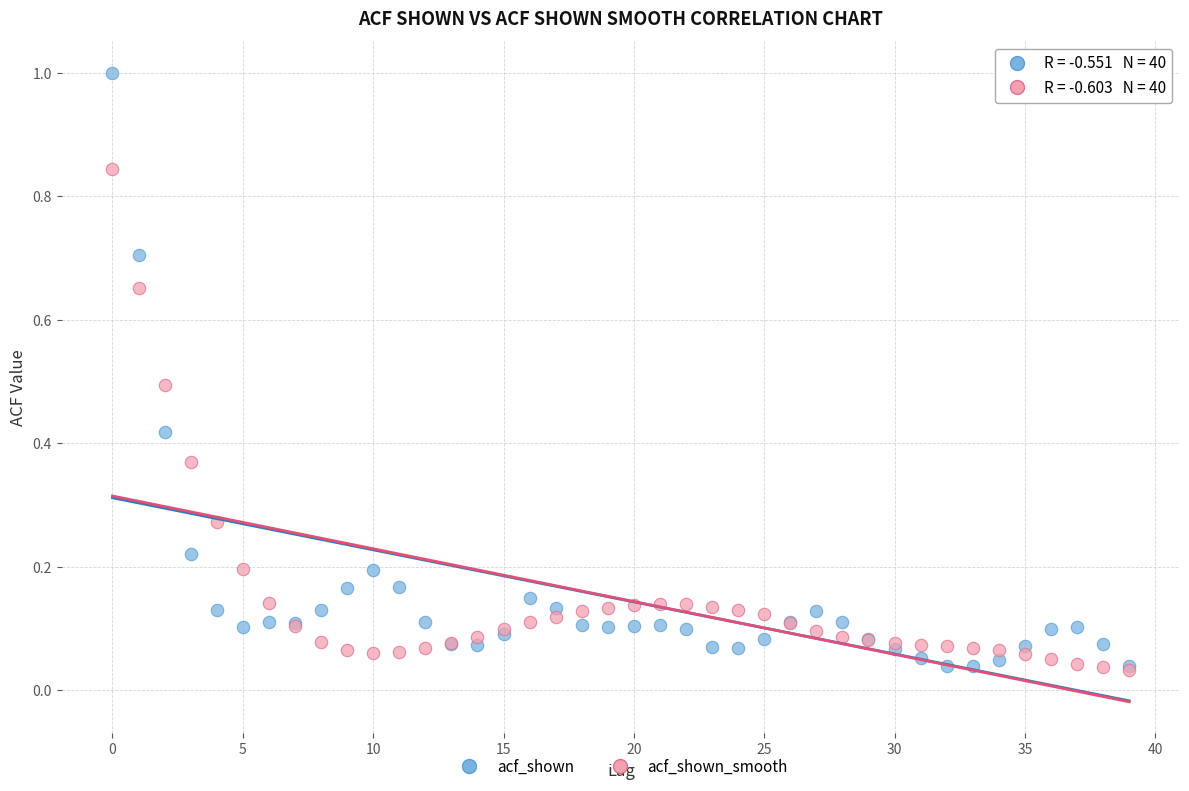

What are all the series names shown in the legend?

acf_shown, acf_shown_smooth